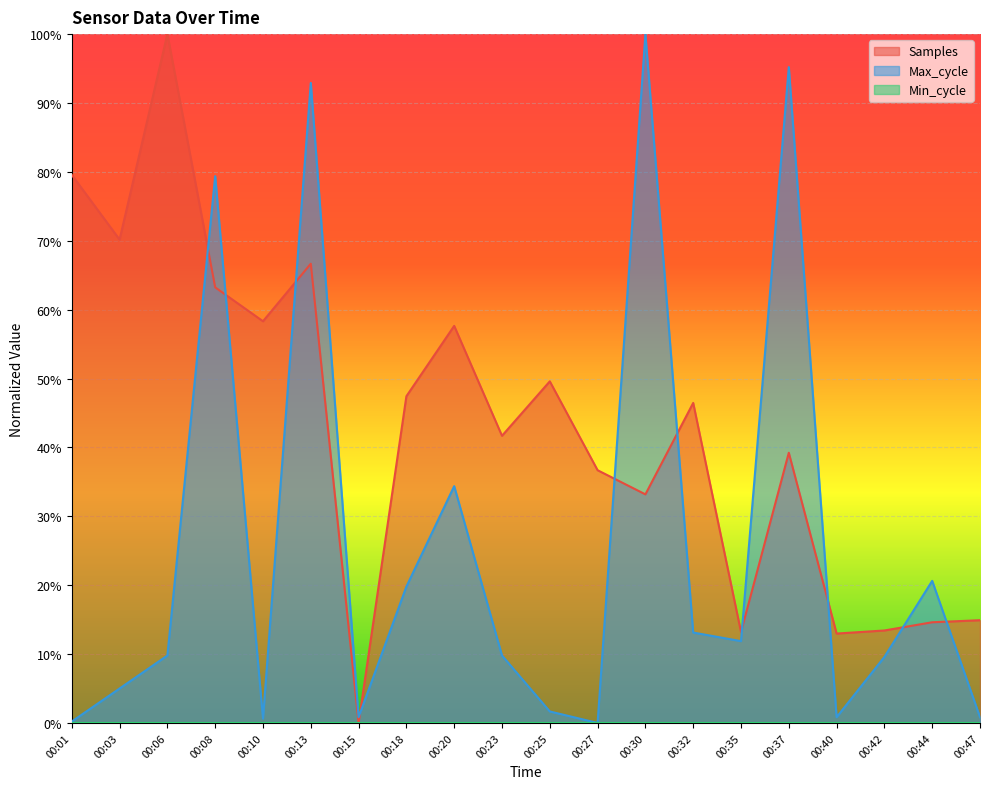

Is it true that Samples equals 0.1 at 00:35?

True